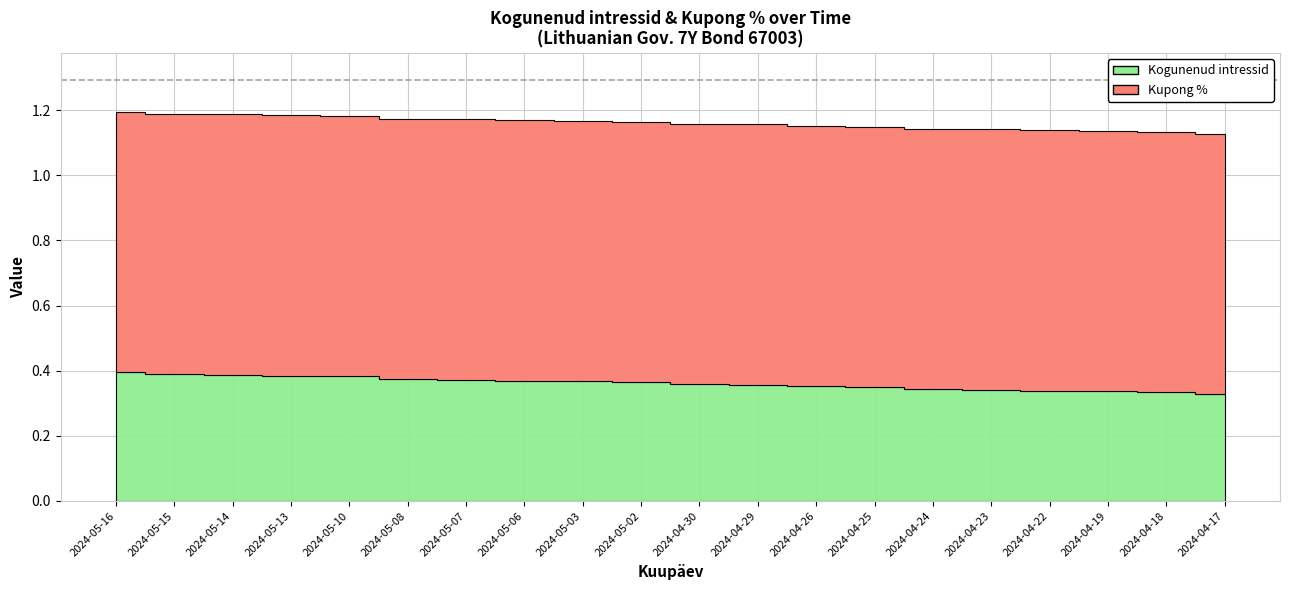

Which category has the highest value in the Kogunenud intressid series?

2024-05-16